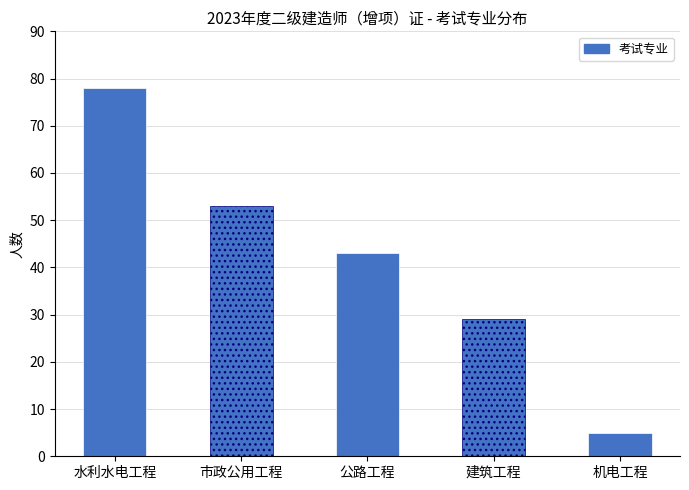

What is the ratio of the value at 市政公用工程 to the value at 建筑工程?

1.8